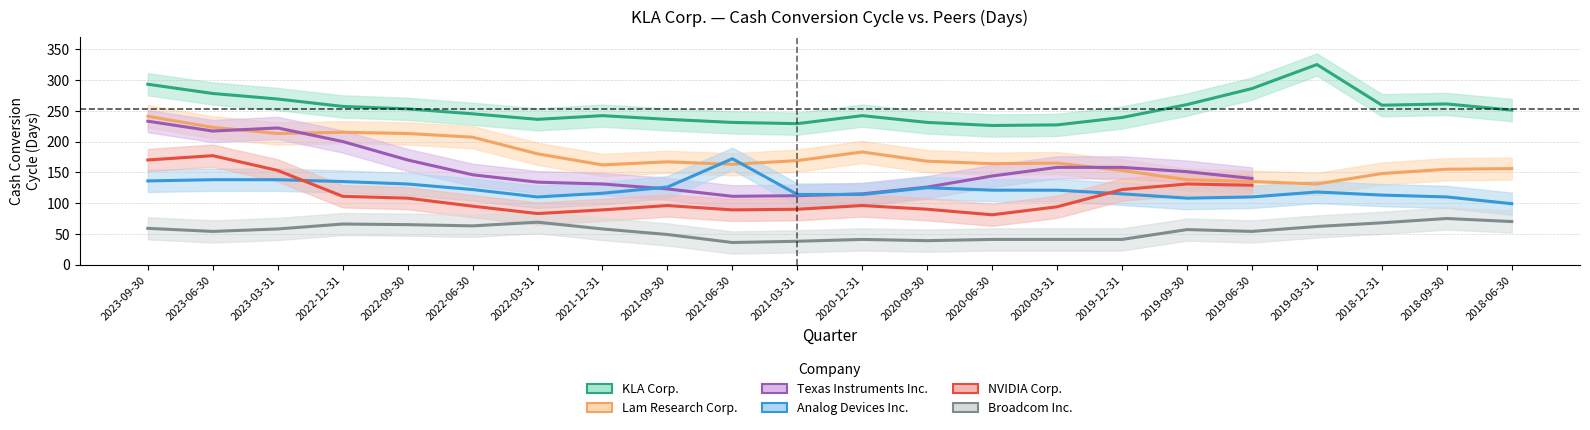

True or false: KLA Corp. and Broadcom Inc. cross at least once.

False